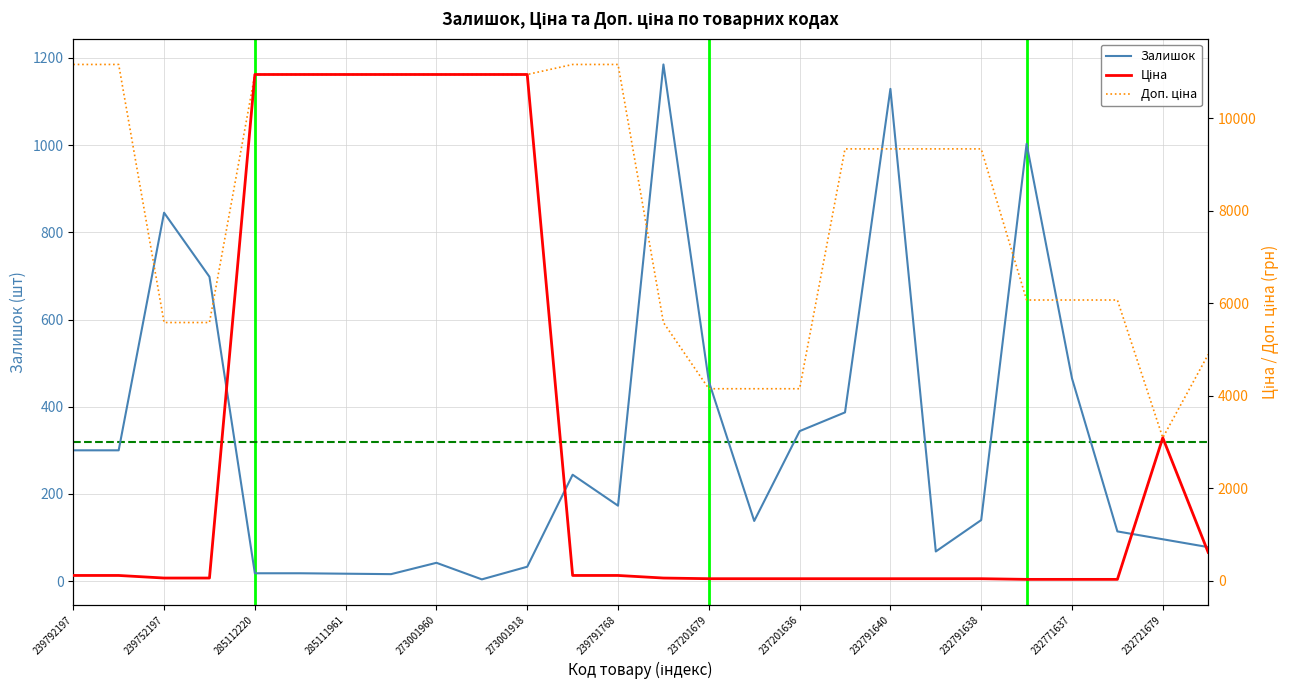

How many categories are shown in the chart?

26